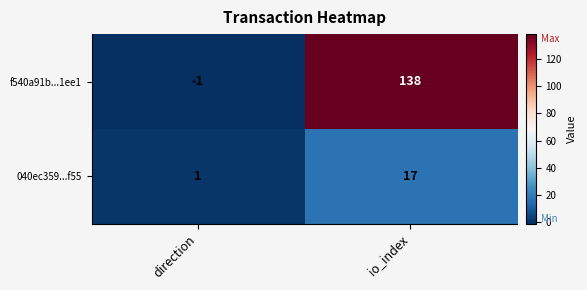

Reading left to right, extract all data points from this chart.

f540a91b...1ee1: direction=-1	io_index=138
040ec359...f55: direction=1	io_index=17